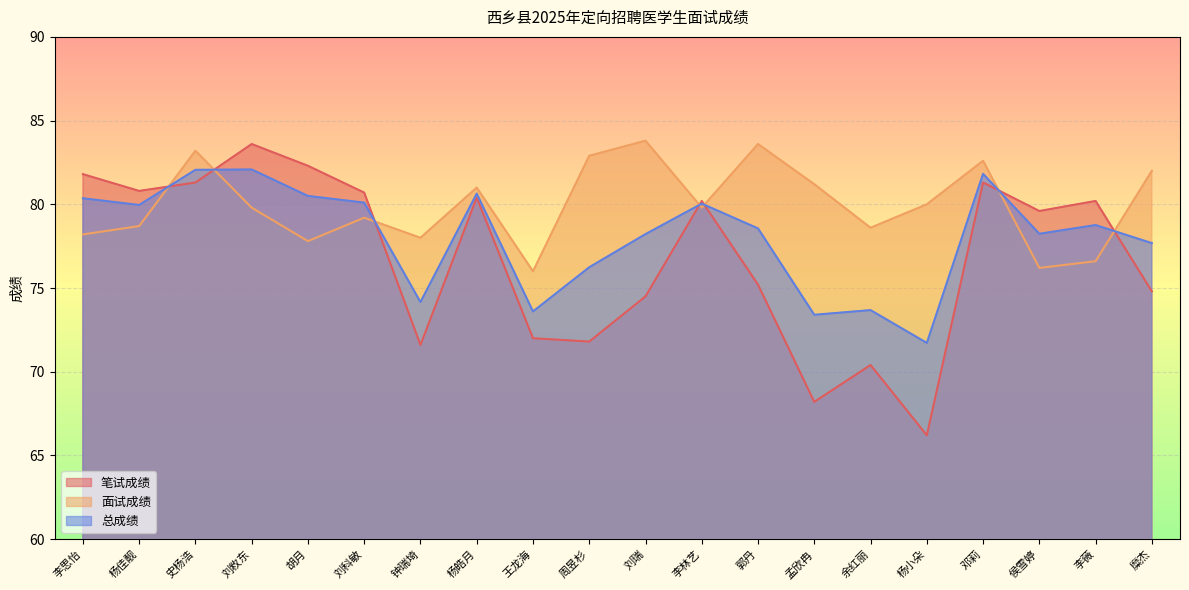

Reading left to right, transcribe all the data shown in this chart.

笔试成绩: 李思怡=81.8	杨佳靓=80.8	史杨浩=81.3	刘敉东=83.6	胡月=82.3	刘科敏=80.7	钟瑞埼=71.6	杨皓月=80.4	王龙海=72.0	周昱杉=71.8	刘瑞=74.5	李林艺=80.2	郭丹=75.2	孟欣冉=68.2	余红丽=70.4	杨小朵=66.2	邓莉=81.3	侯雪婷=79.6	李薇=80.2	糜杰=74.8
面试成绩: 李思怡=78.2	杨佳靓=78.7	史杨浩=83.2	刘敉东=79.8	胡月=77.8	刘科敏=79.2	钟瑞埼=78.0	杨皓月=81.0	王龙海=76.0	周昱杉=82.9	刘瑞=83.8	李林艺=79.8	郭丹=83.6	孟欣冉=81.2	余红丽=78.6	杨小朵=80.0	邓莉=82.6	侯雪婷=76.2	李薇=76.6	糜杰=82.0
总成绩: 李思怡=80.4	杨佳靓=80.0	史杨浩=82.1	刘敉东=82.1	胡月=80.5	刘科敏=80.1	钟瑞埼=74.2	杨皓月=80.6	王龙海=73.6	周昱杉=76.2	刘瑞=78.2	李林艺=80.0	郭丹=78.6	孟欣冉=73.4	余红丽=73.7	杨小朵=71.7	邓莉=81.8	侯雪婷=78.2	李薇=78.8	糜杰=77.7